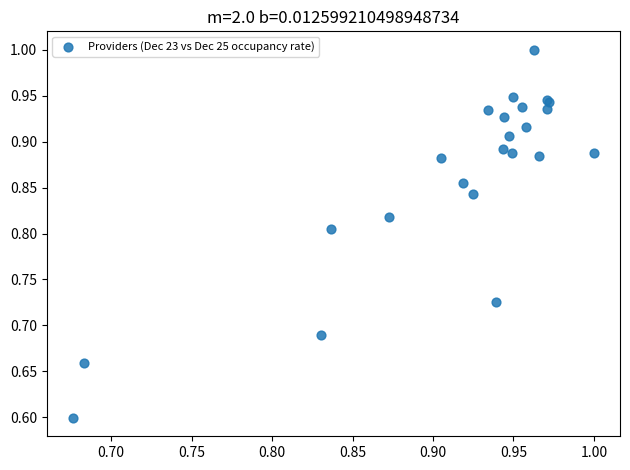

What Y value in the scatter plot is closest to 0?

0.6